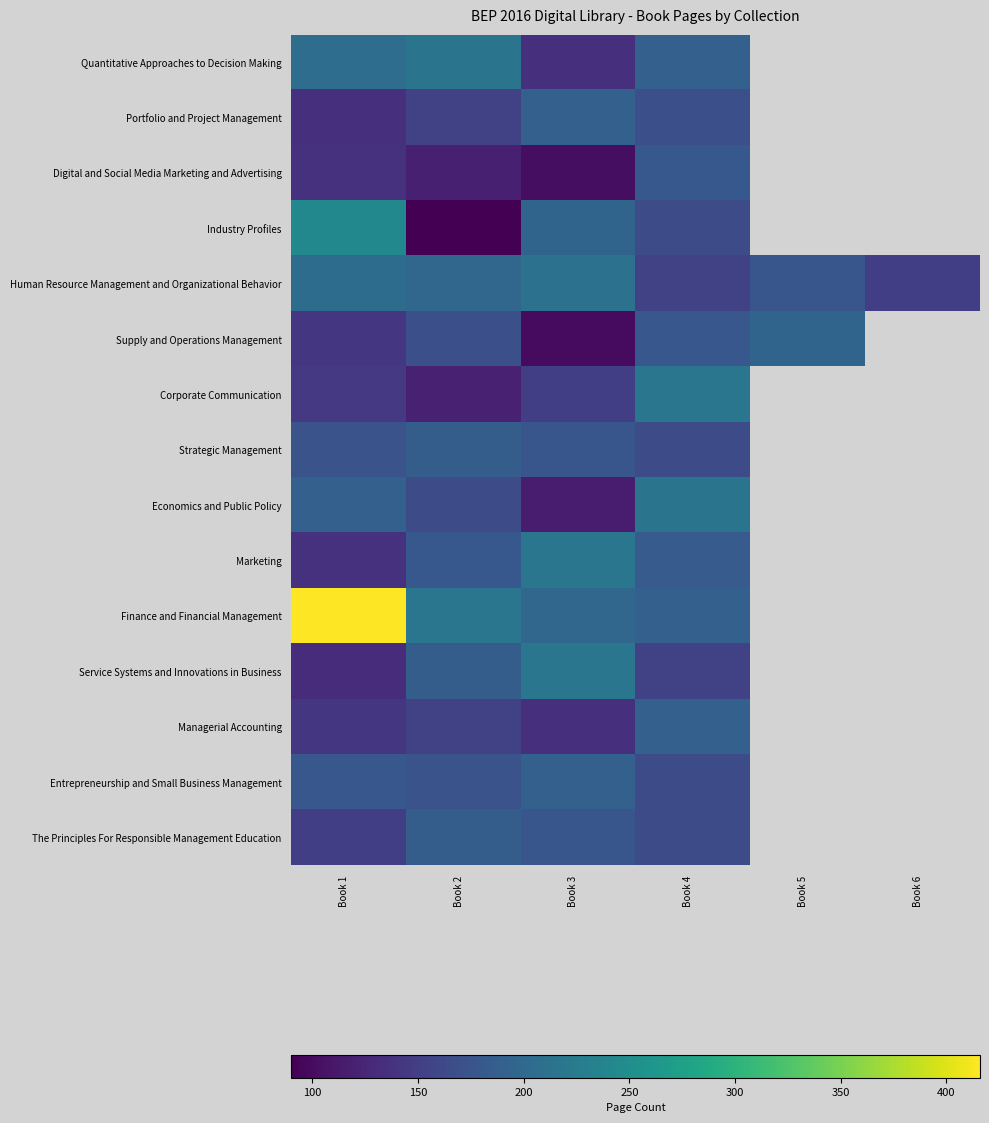

What is the difference between the maximum and minimum values in the Portfolio and Project Management series?

56.0